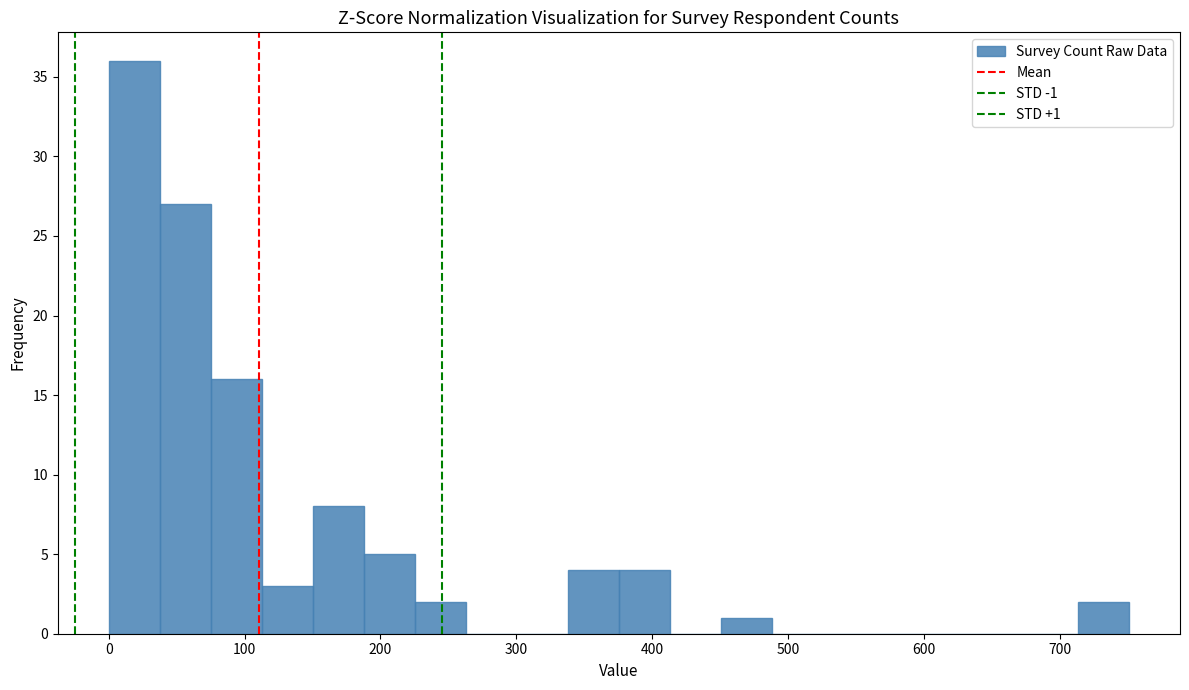

Around what value on the x-axis is the tallest bar? Give the approximate position of its centre, as read against the axis.

20